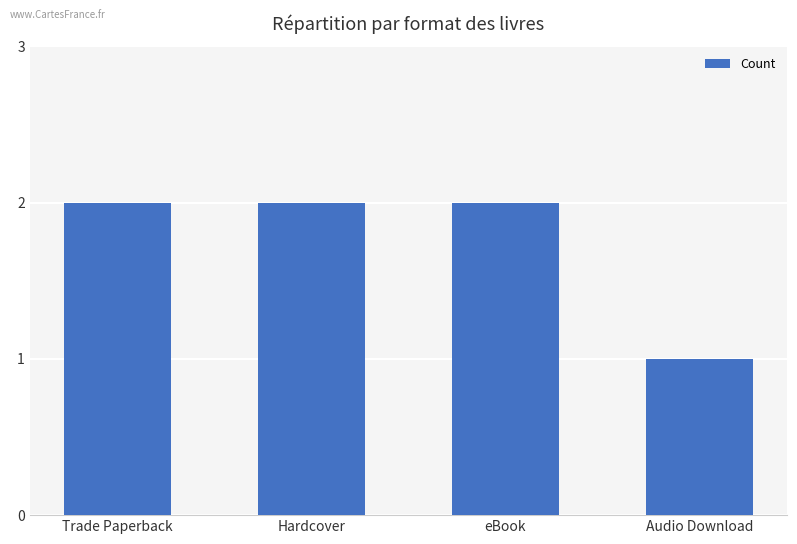

Approximately how many times larger is the value at eBook compared to Hardcover?

1.0